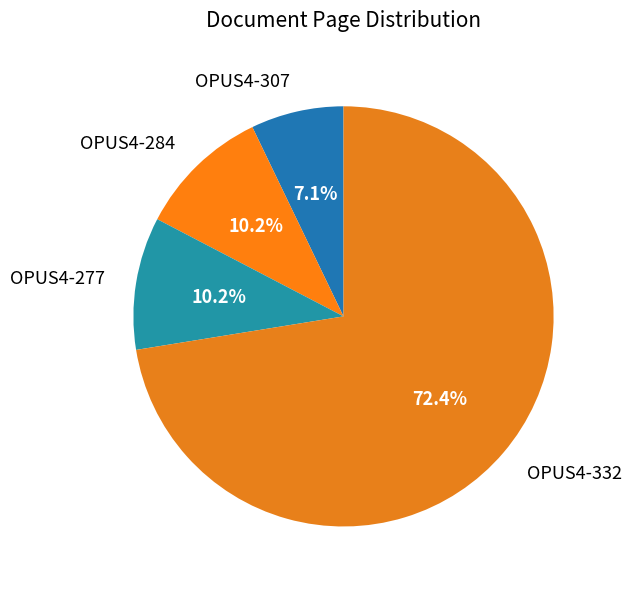

What is the majority slice?

OPUS4-332